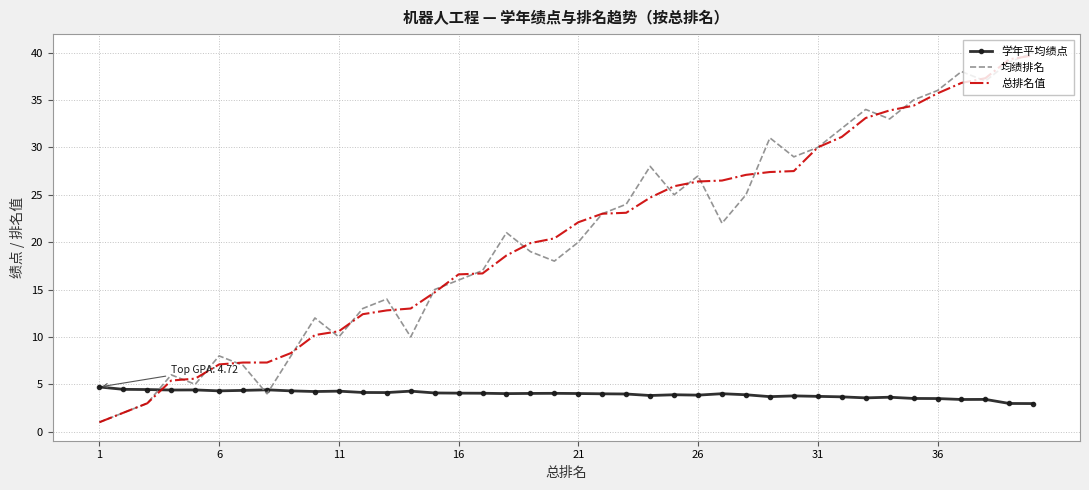

What is the maximum value for 学年平均绩点?

4.7